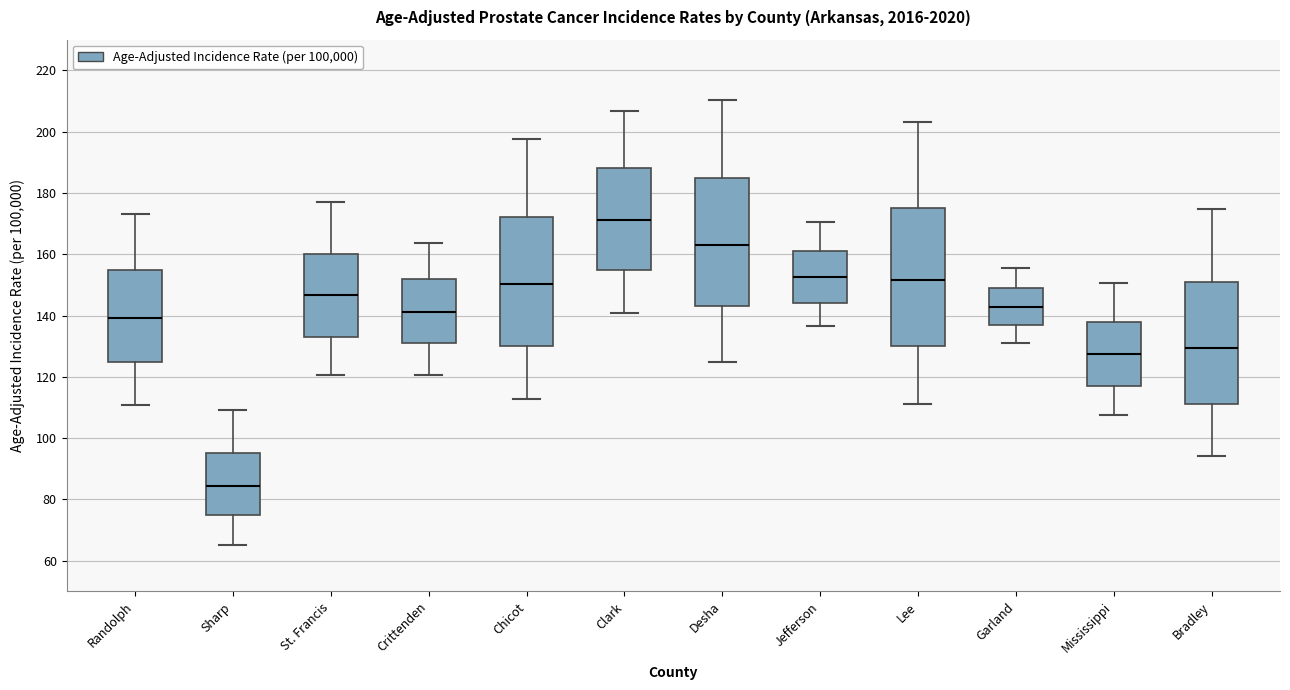

Where does the upper whisker of the box for Randolph end on the y-axis? The values are not printed on the chart, so give them approximately, as read against the axis.

174